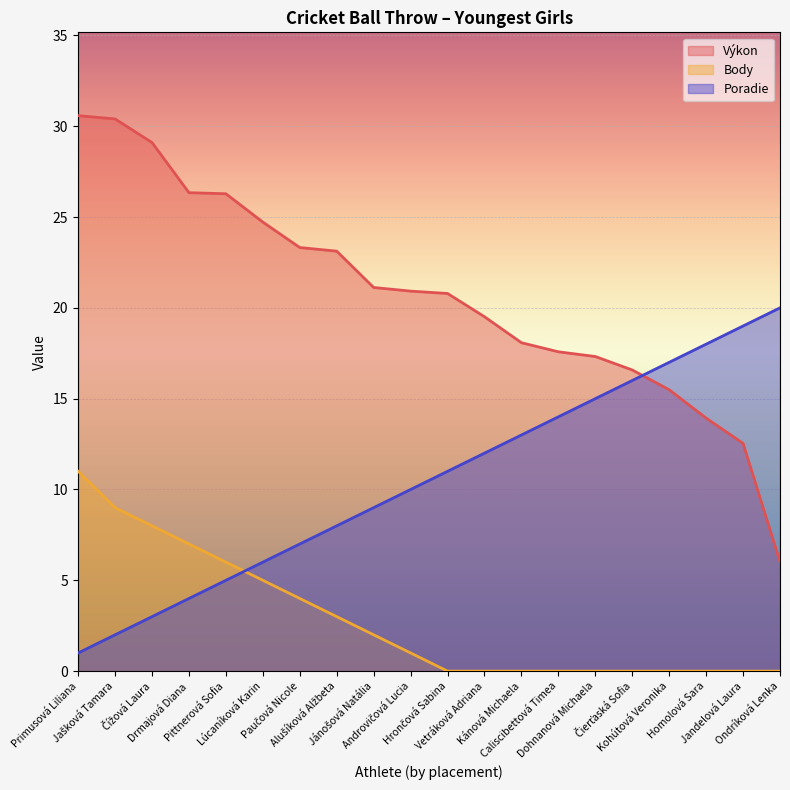

What is the approximate value of Výkon at Vetráková Adriana?

19.5